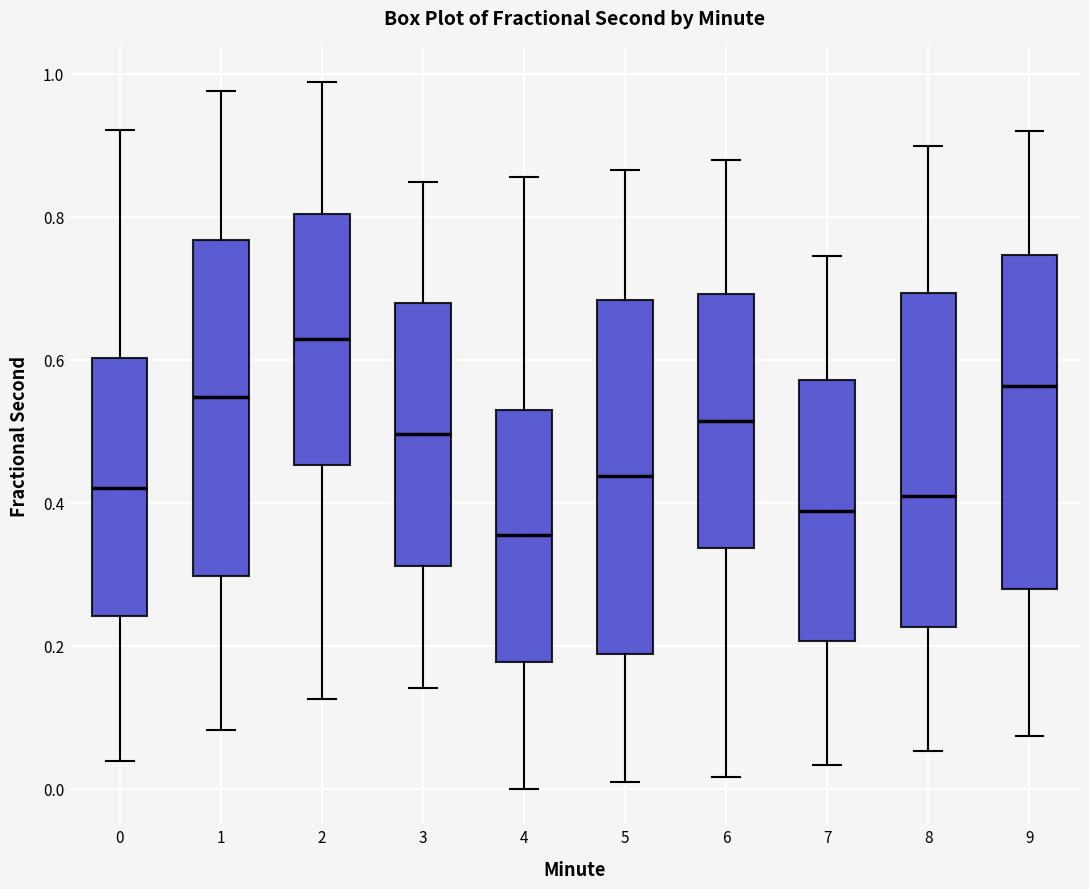

Which box has the lowest median line?

4